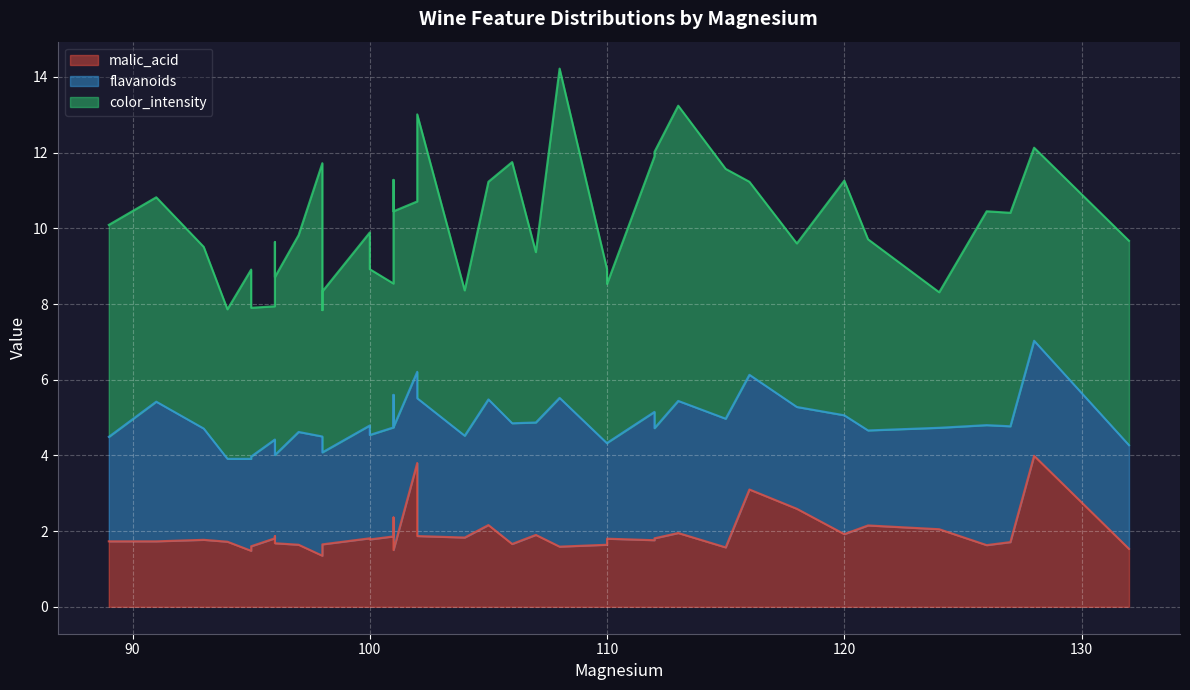

Reading right to left, what are all the values shown in this chart?

malic_acid: 39=4.0	38=1.5	37=1.6	36=1.6	35=1.8	34=1.8	33=1.5	32=1.8	31=1.7	30=1.5	29=1.7	28=1.9	27=1.7	26=1.8	25=2.0	24=1.8	23=1.6	22=1.9	21=3.8	20=1.6	19=3.1	18=1.6	17=1.6	16=1.9	15=1.8	14=1.9	13=1.7	12=1.7	11=1.5	10=2.2	9=1.4	8=1.6	7=2.1	6=1.9	5=1.8	4=2.6	3=1.9	2=2.4	1=1.8	0=1.7
flavanoids: 39=3.0	38=2.6	37=2.4	36=2.7	35=3.0	34=2.5	33=2.7	32=2.7	31=3.2	30=3.2	29=2.3	28=3.0	27=2.2	26=2.9	25=2.7	24=2.6	23=2.4	22=2.9	21=2.4	20=3.2	19=3.0	18=3.9	17=3.4	16=3.1	15=2.9	14=3.6	13=3.7	12=2.8	11=2.4	10=3.3	9=3.1	8=3.0	7=2.5	6=2.5	5=3.4	4=2.7	3=3.5	2=3.2	1=2.8	0=3.1
color_intensity: 39=5.1	38=3.7	37=4.2	36=4.6	35=5.1	34=4.2	33=5.4	32=3.8	31=6.9	30=5.7	29=4.7	28=4.5	27=4.0	26=4.8	25=3.6	24=3.5	23=3.9	22=3.8	21=4.5	20=5.7	19=5.1	18=8.7	17=6.6	16=6.2	15=7.3	14=7.5	13=5.4	12=5.6	11=5.0	10=5.8	9=7.2	8=5.2	7=5.0	6=5.2	5=6.8	4=4.3	3=7.8	2=5.7	1=4.4	0=5.6